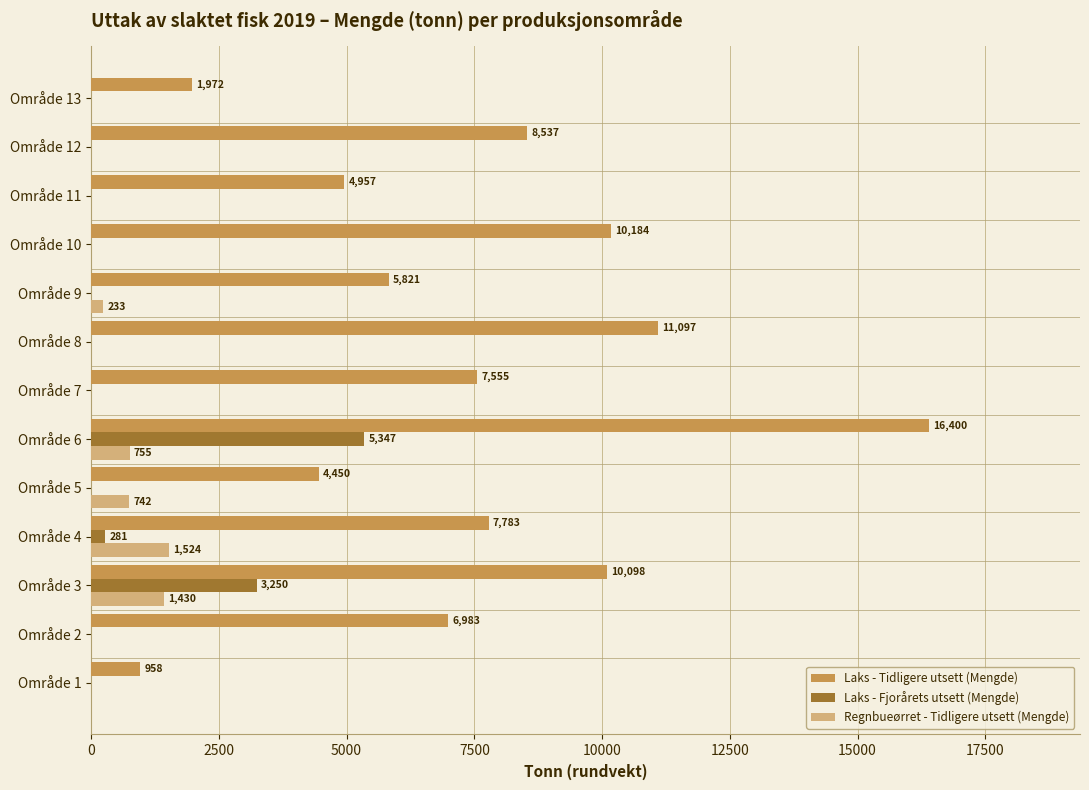

What is the maximum value shown in the chart?

16400.0